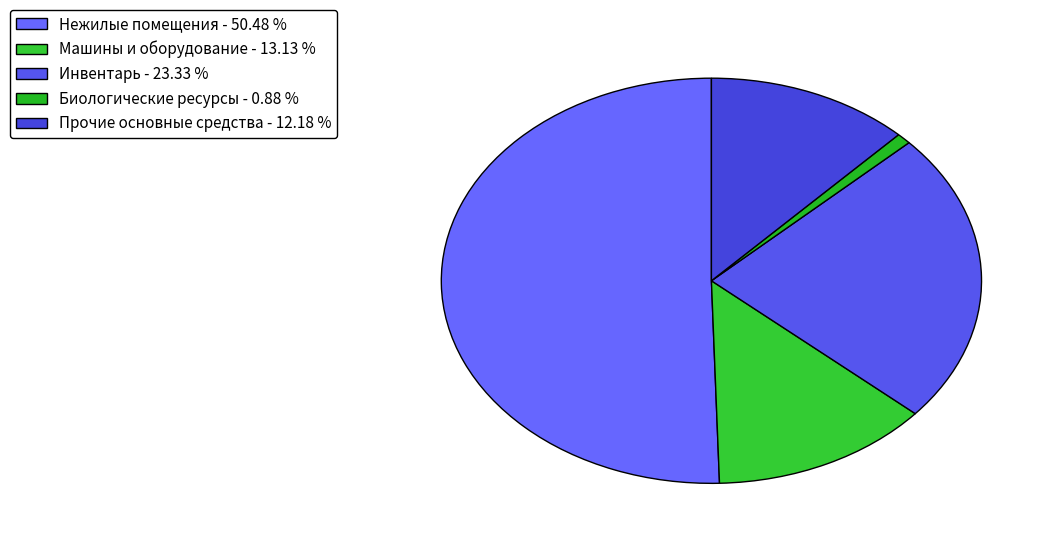

Does Нежилые помещения represent more than half of the total?

Yes